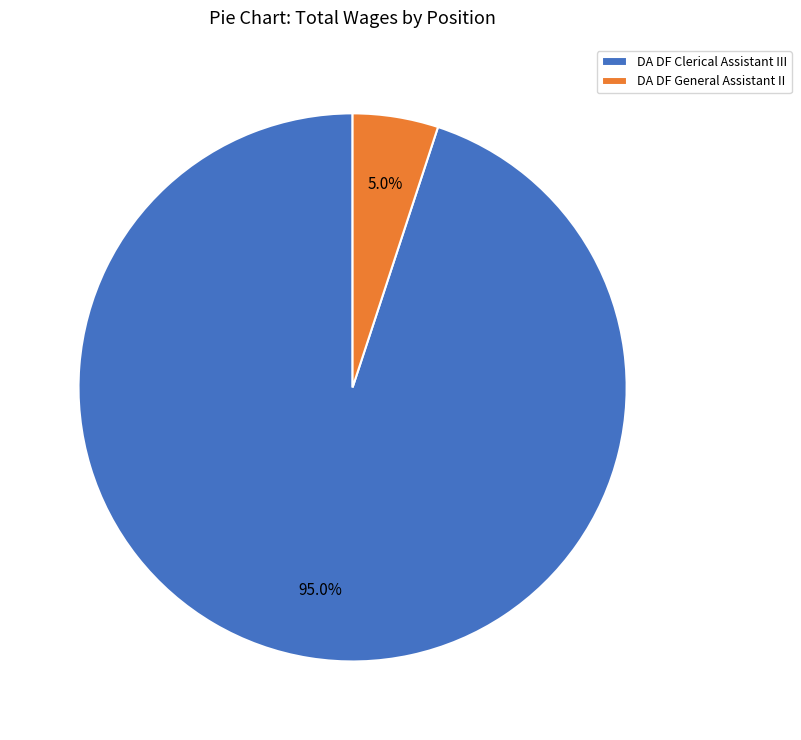

Which slice represents more than half of the pie?

DA DF Clerical Assistant III